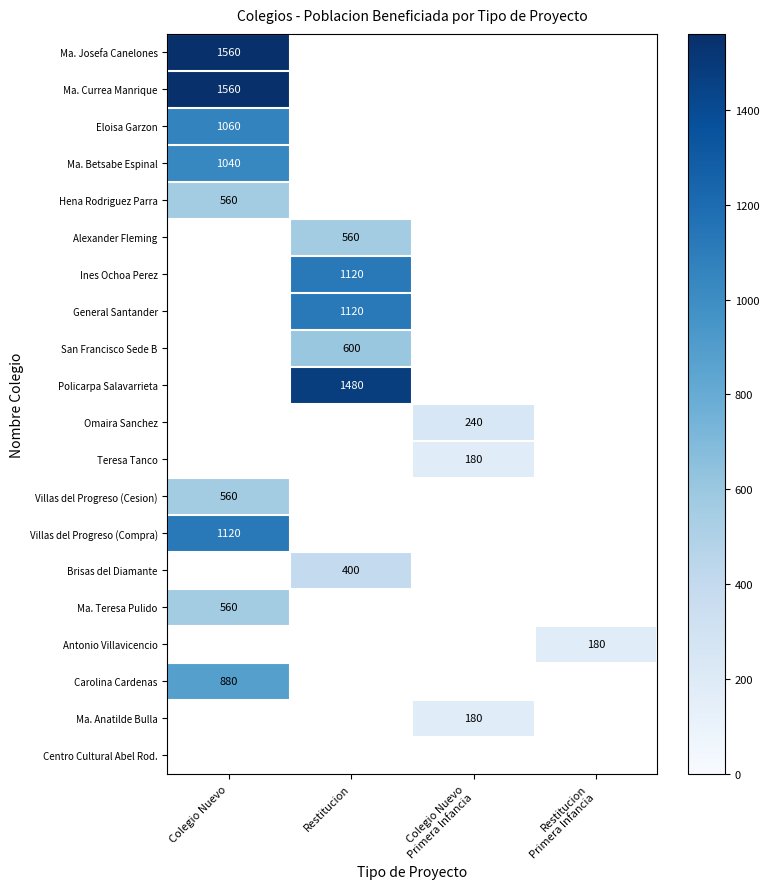

Is it true that Villas del Progreso (Compra) equals 548 at Colegio Nuevo?

False